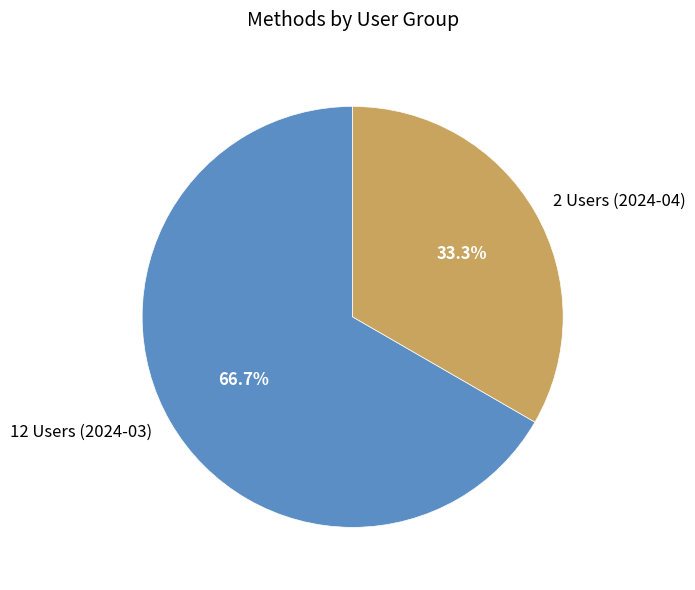

Approximately how many times larger is the value at 12 Users (2024-03) compared to 2 Users (2024-04)?

2.0